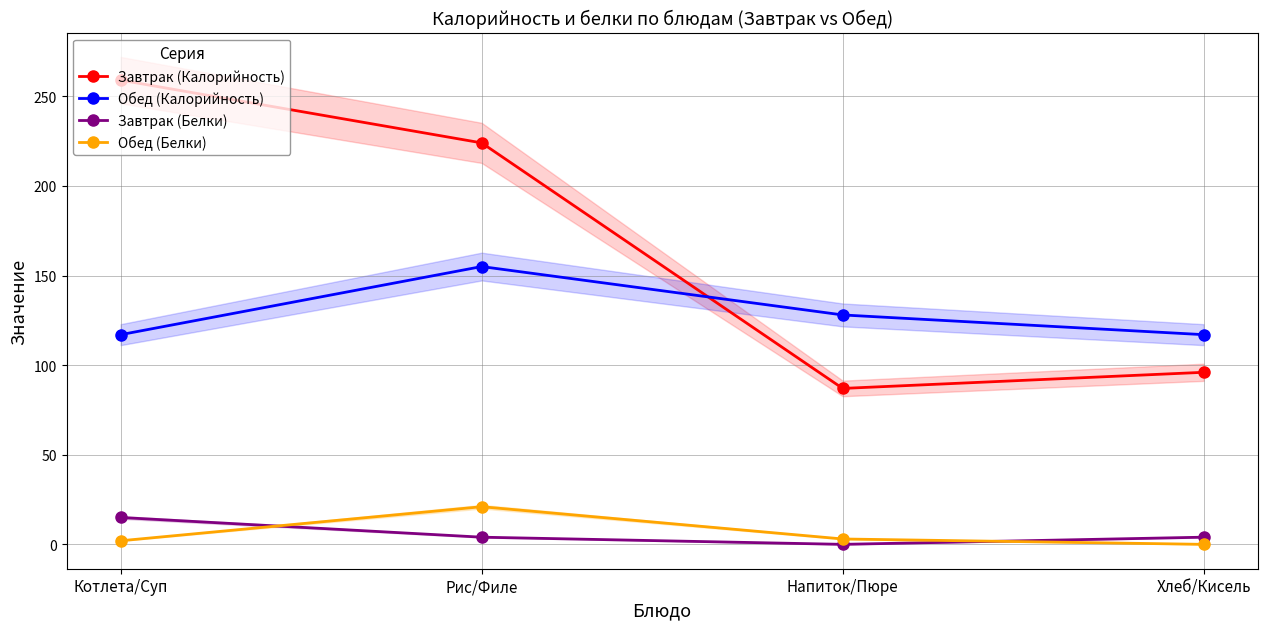

How many data points in Обед (Белки) are less than 3?

2